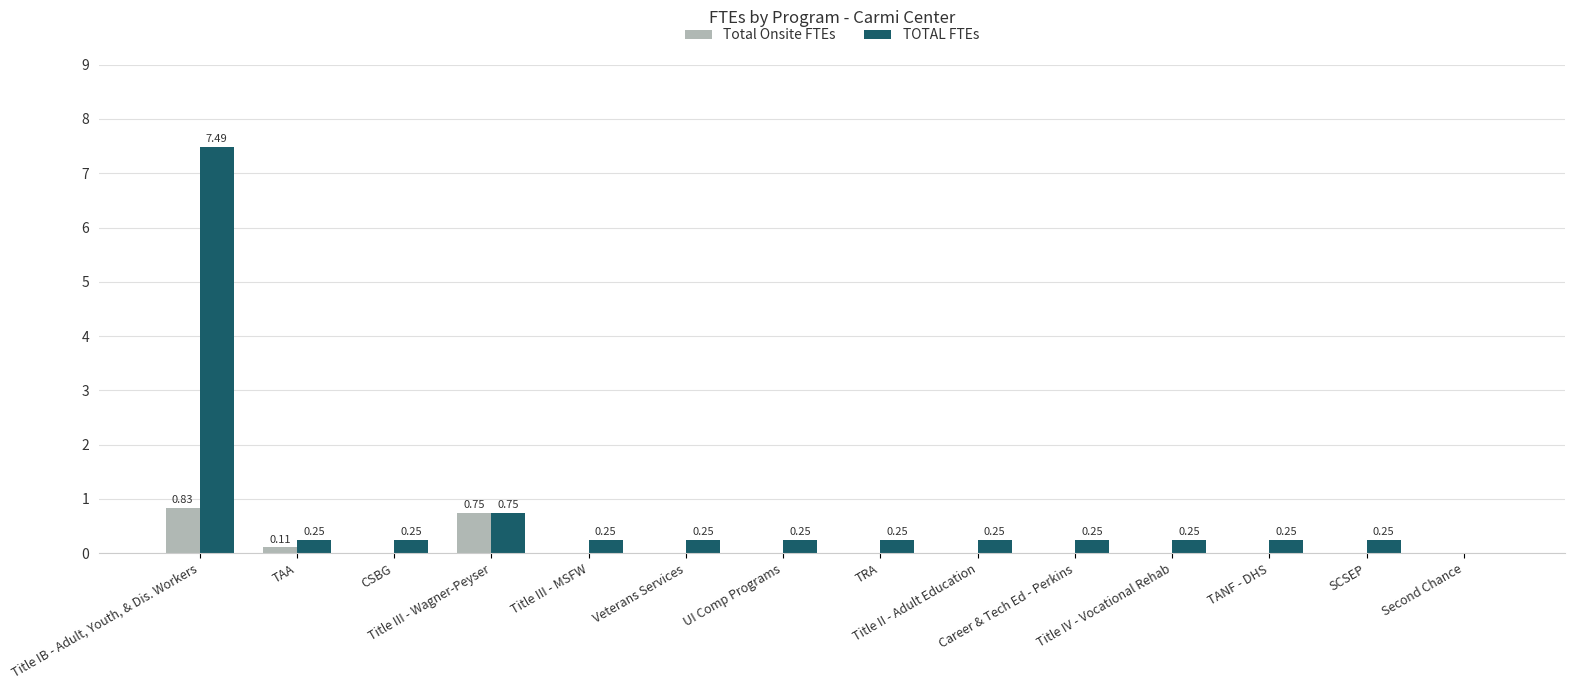

What is the total value across all series at Title IB - Adult, Youth, & Dis. Workers?

8.3